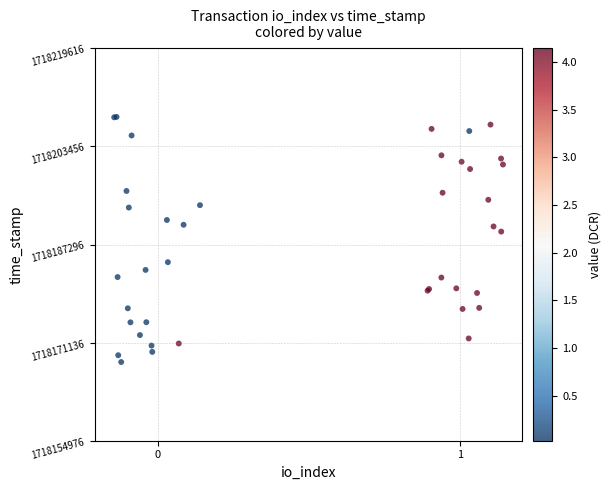

What Y value in the scatter plot is closest to 1718188127?

1718189423.1